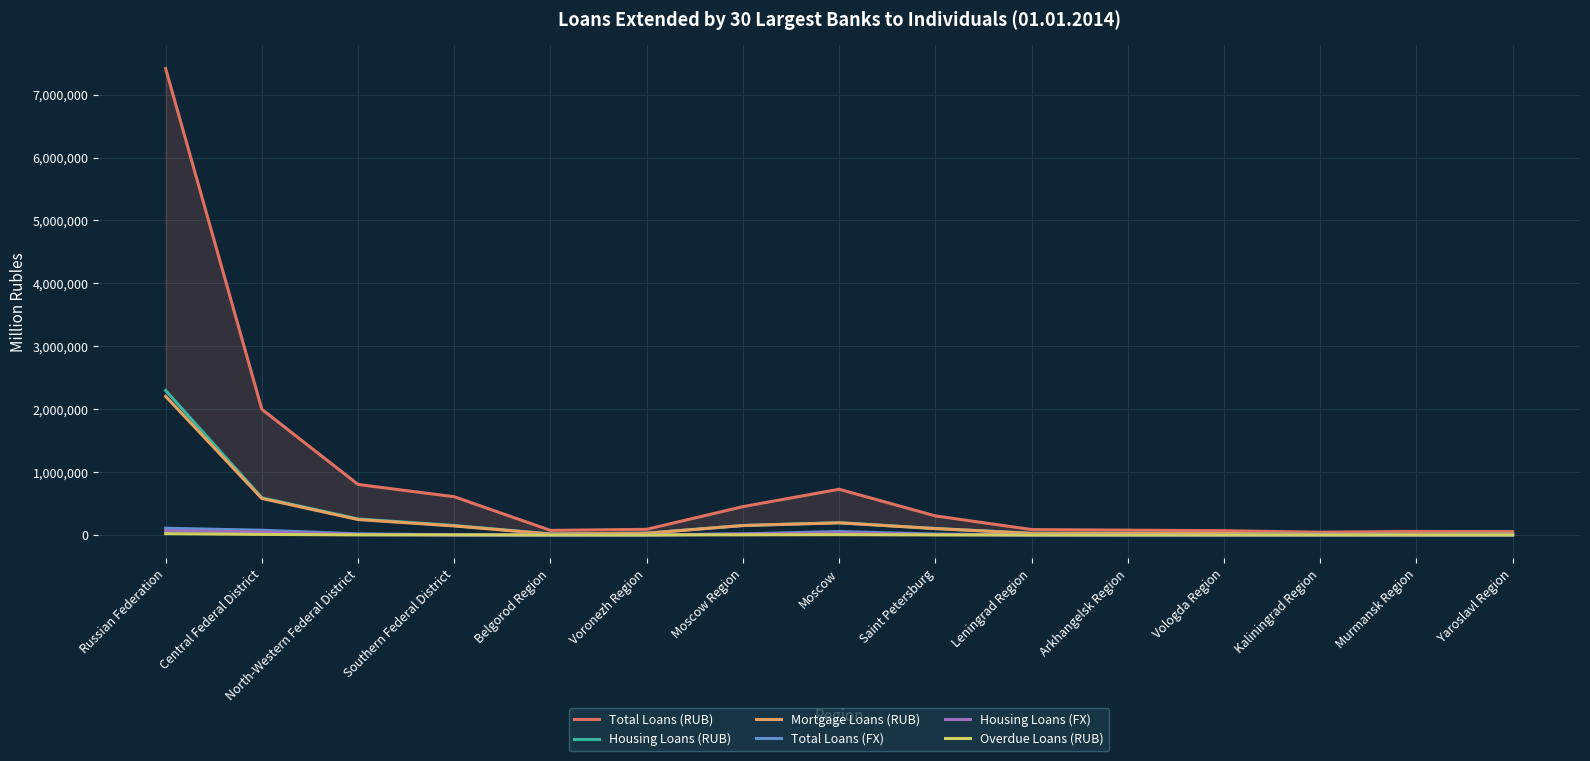

What is the spread (max minus min) of values at Saint Petersburg?

302648